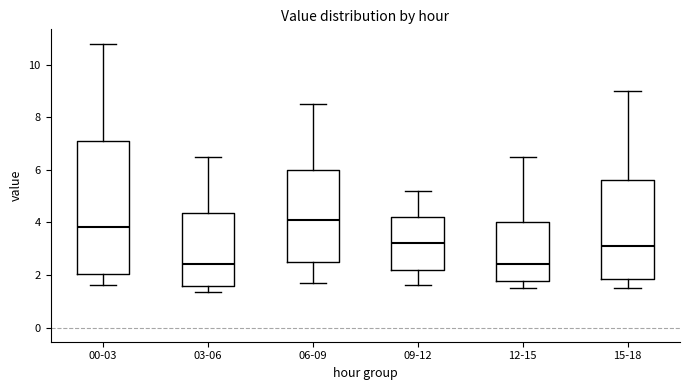

Where is the upper edge of the box for 15-18 on the y-axis? The values are not printed on the chart, so give them approximately, as read against the axis.

5.6